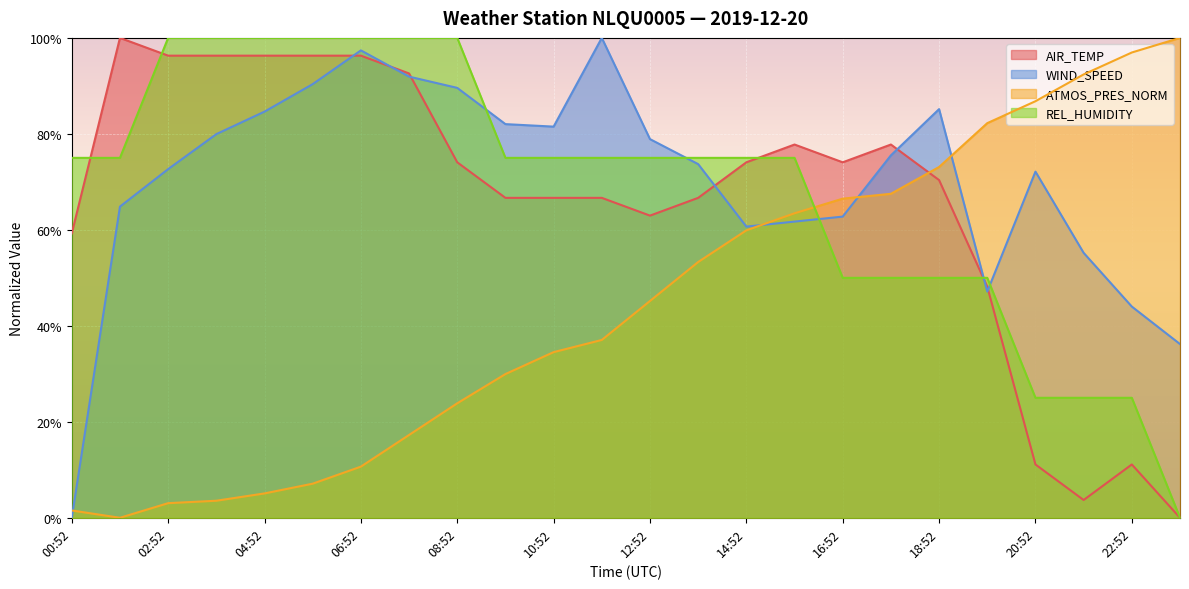

At which category does the chart reach its minimum across all series?

23:52